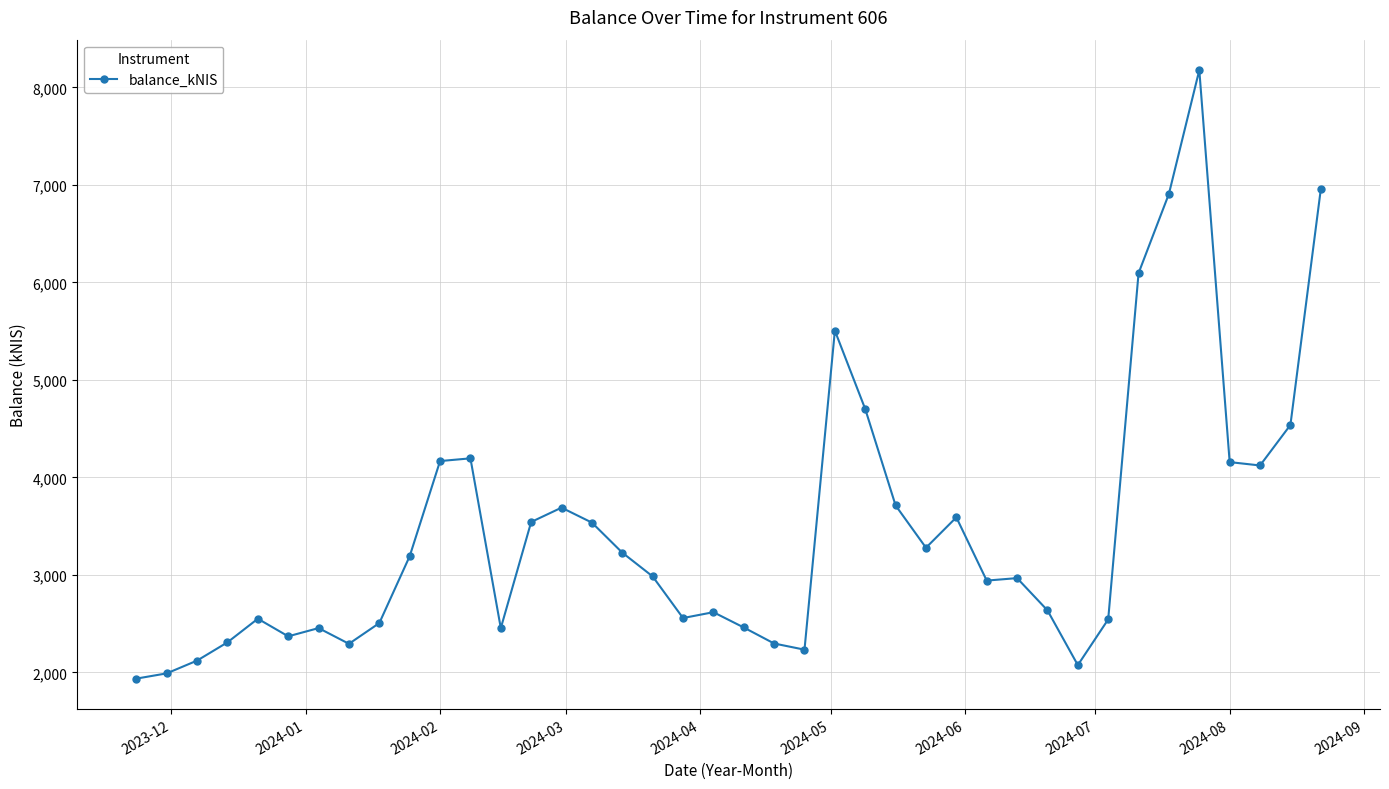

What is the smallest value displayed?

1935.3